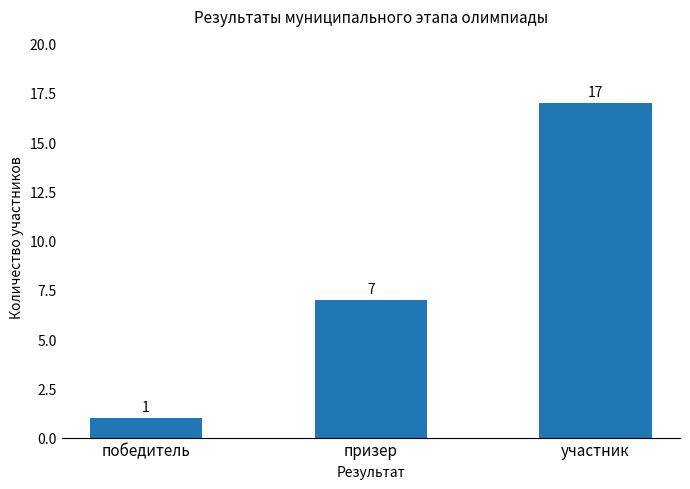

What is the sum of all values?

25